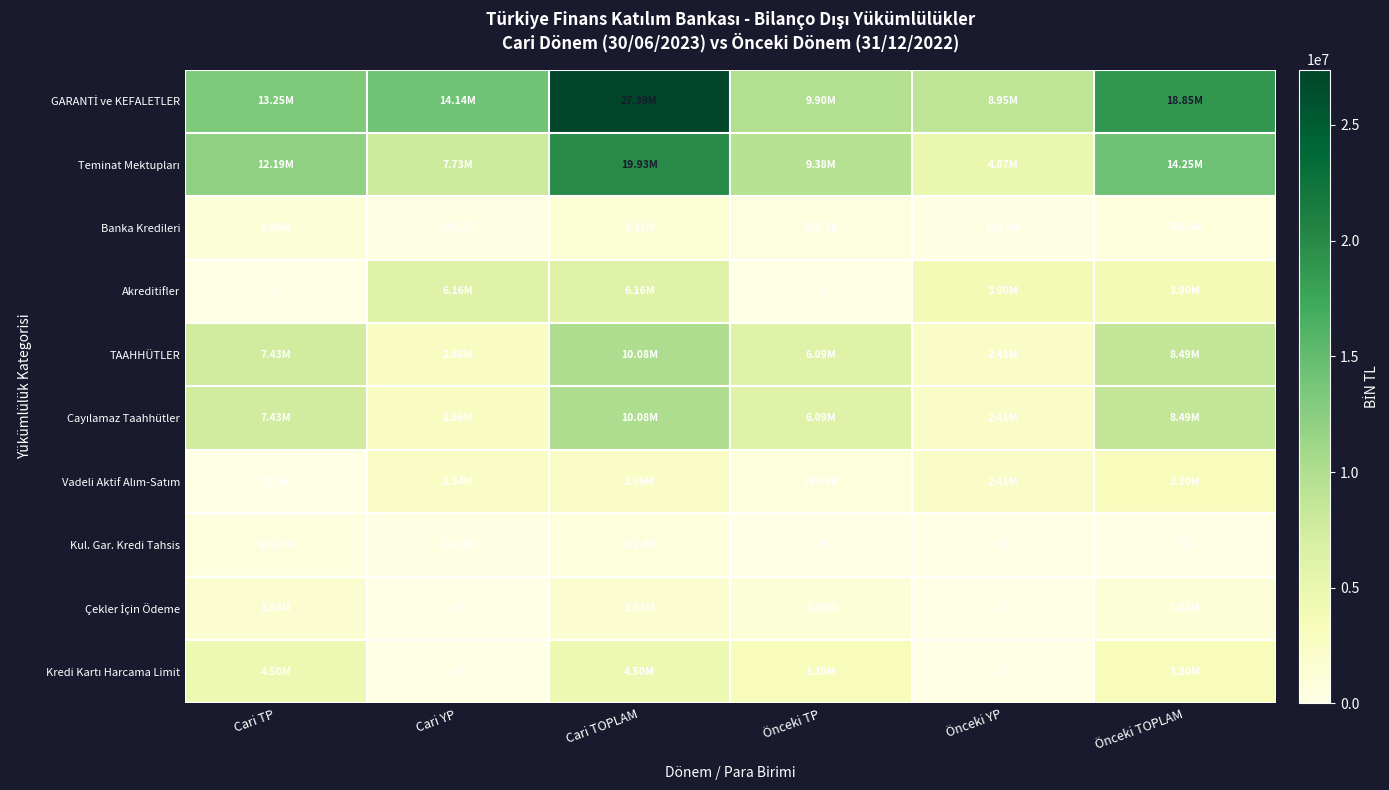

What value does the Akreditifler series have at Cari YP, to the nearest 50?

6159300